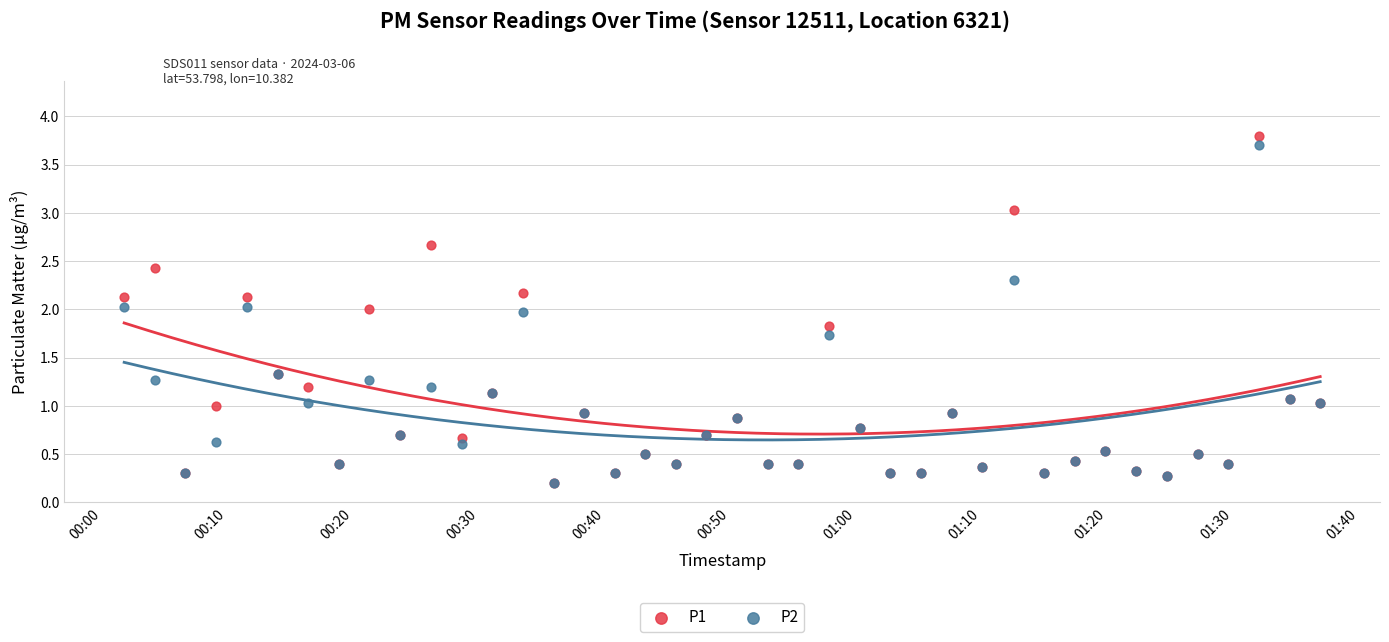

Which series has the largest Y range (max minus min)?

P1